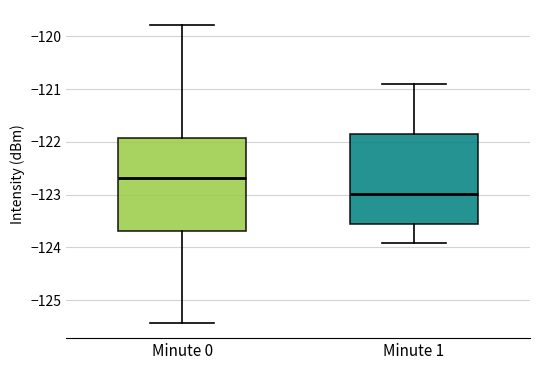

Which box's median line is the highest?

Minute 0